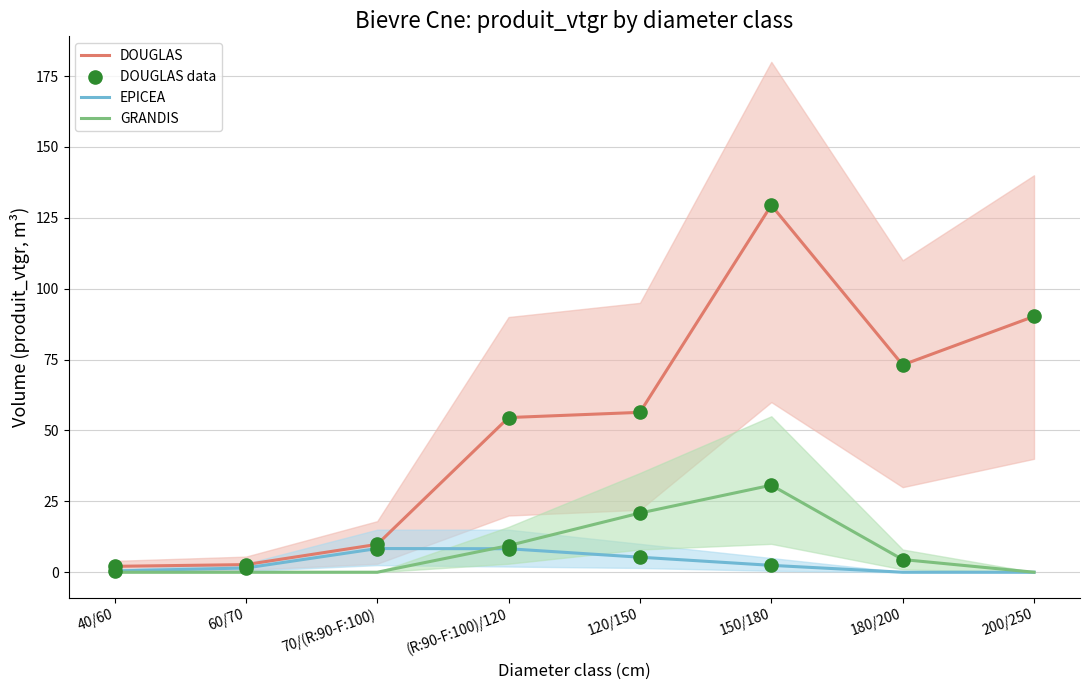

The value of GRANDIS at 40/60 is -10.7. True or false?

False